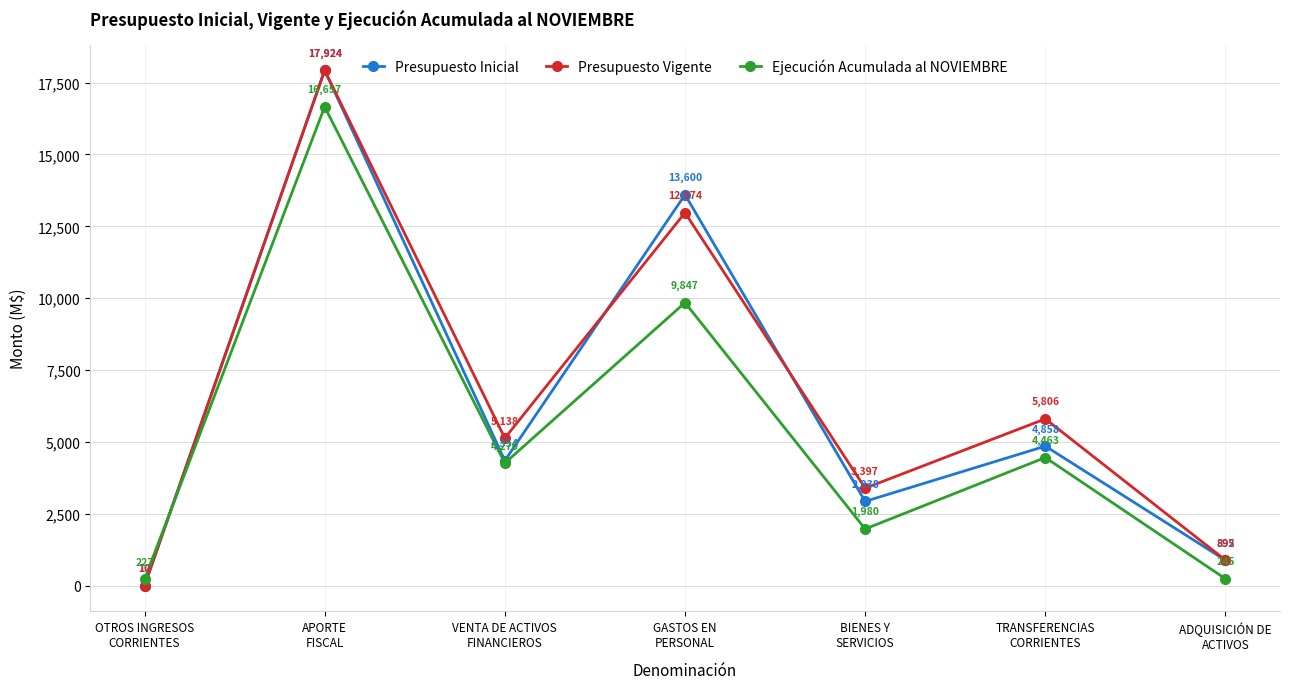

List the series in order of their overall mean, lowest first.

Ejecución Acumulada al NOVIEMBRE, Presupuesto Inicial, Presupuesto Vigente